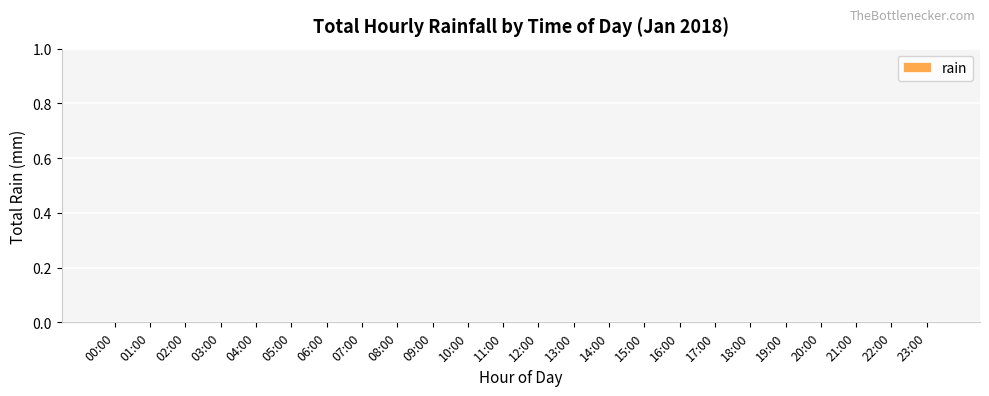

What is the label of the 9th bar from the left?

08:00